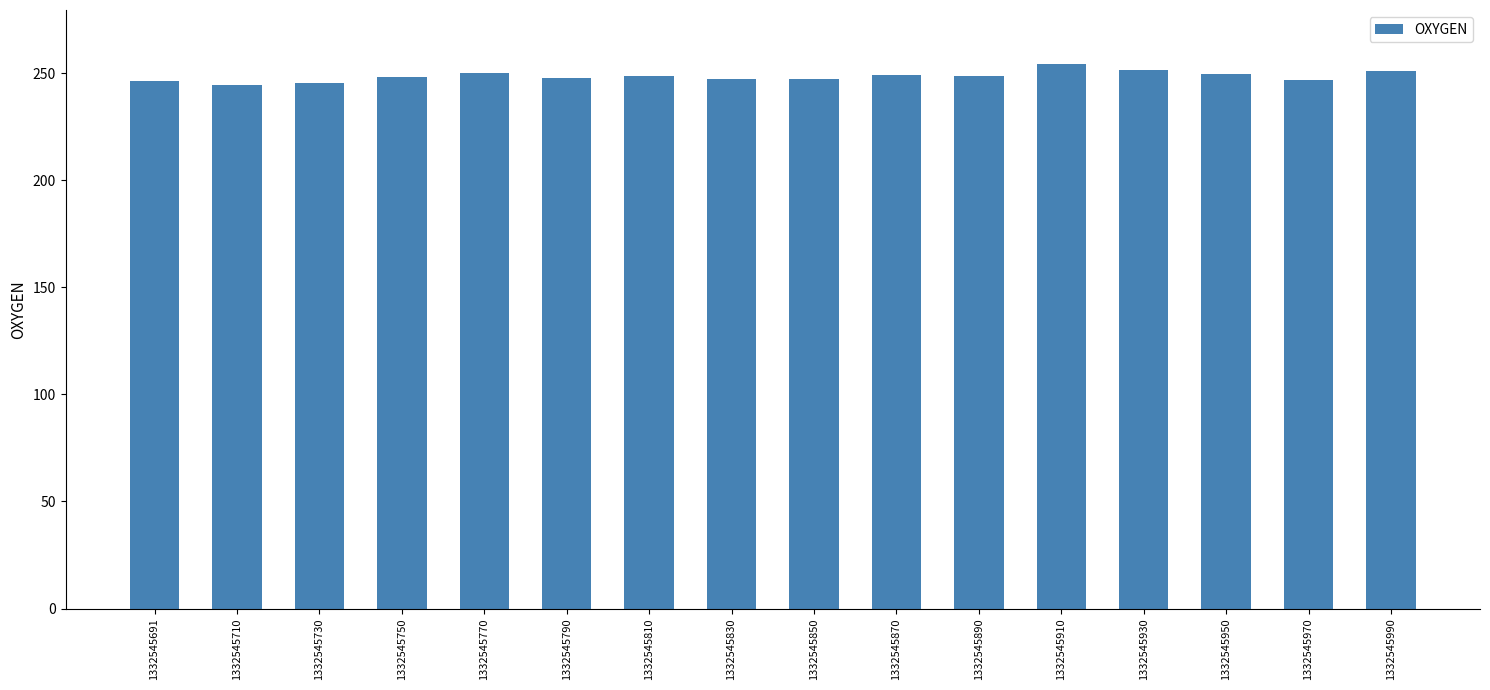

True or false: the data shows 119.6 at 1332545691.

False